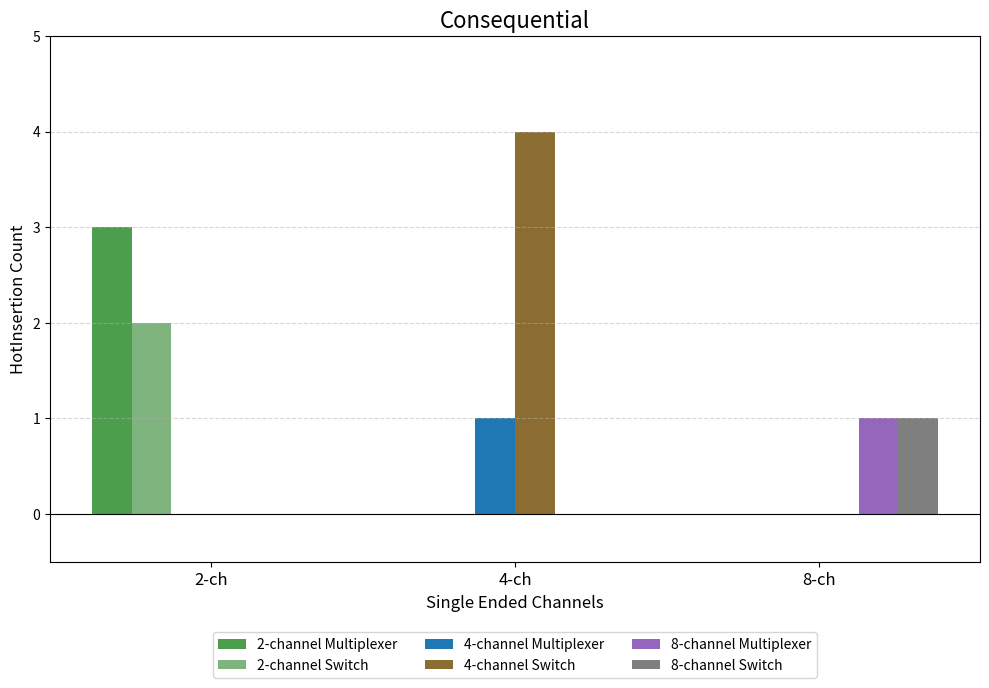

Which series has the largest total across all categories?

4-channel Switch